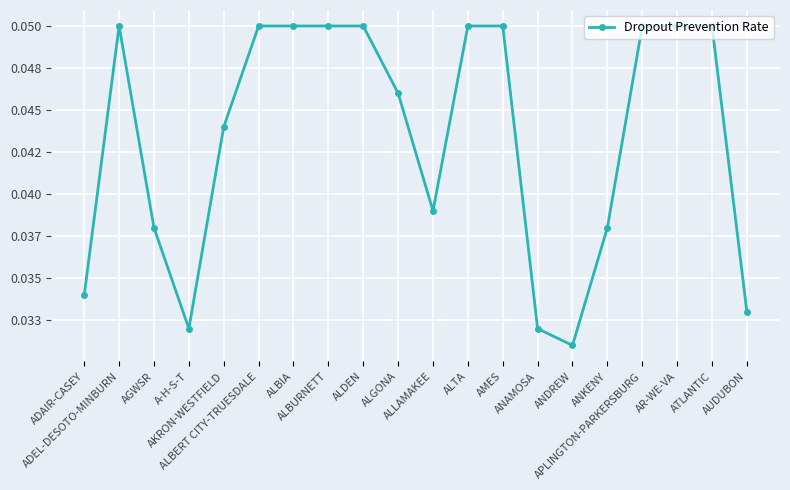

True or false: there are more than 2 points higher than both neighbors.

False